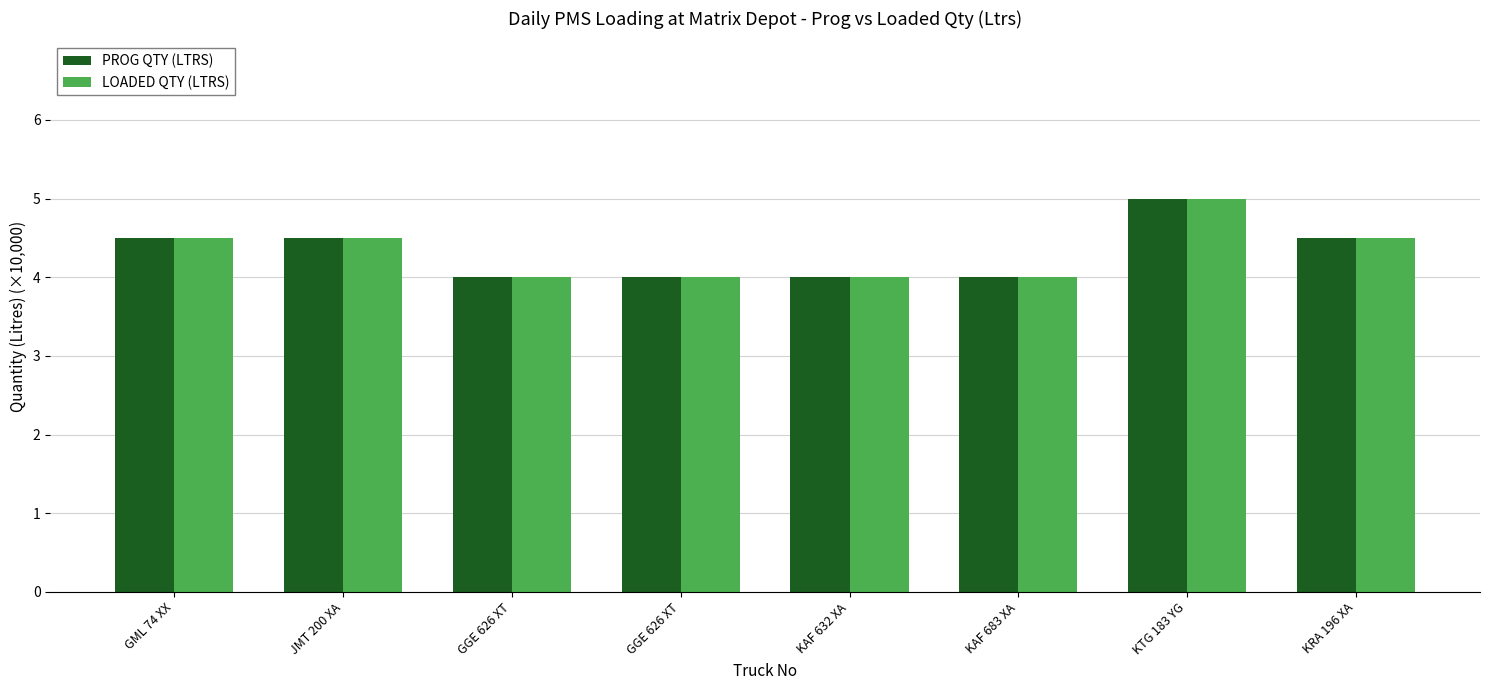

How many categories are shown in the chart?

8